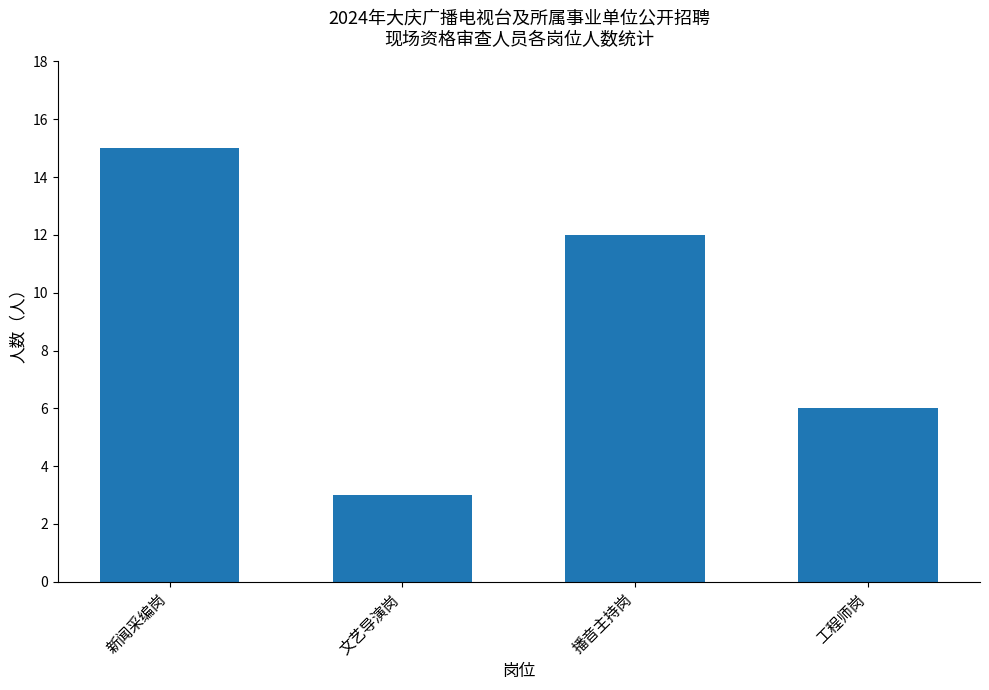

Approximately how many times larger is the value at 播音主持岗 compared to 新闻采编岗?

0.8